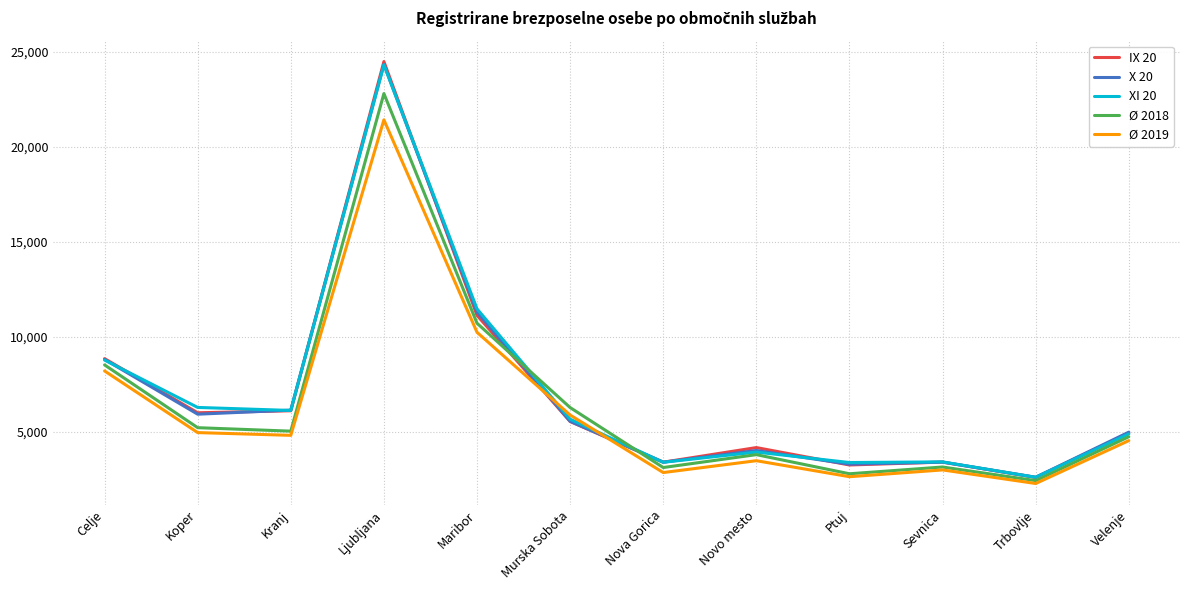

True or false: Ø 2019 has a value of 2983.8 at Sevnica.

True